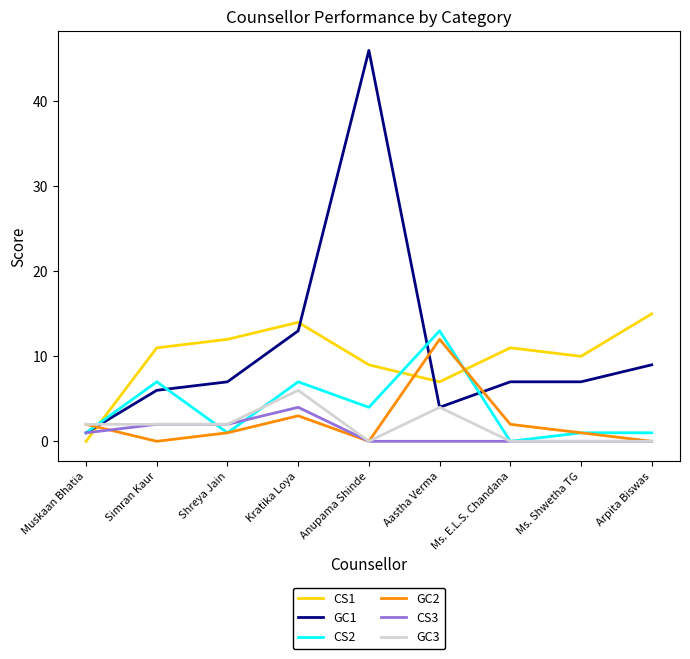

At which label does GC2 first exceed 1?

Muskaan Bhatia